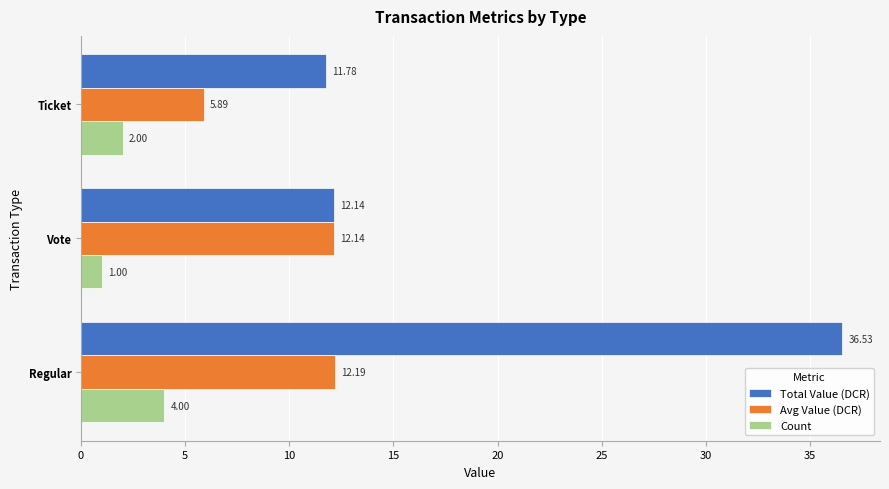

Which series has the widest spread of values?

Total Value (DCR)